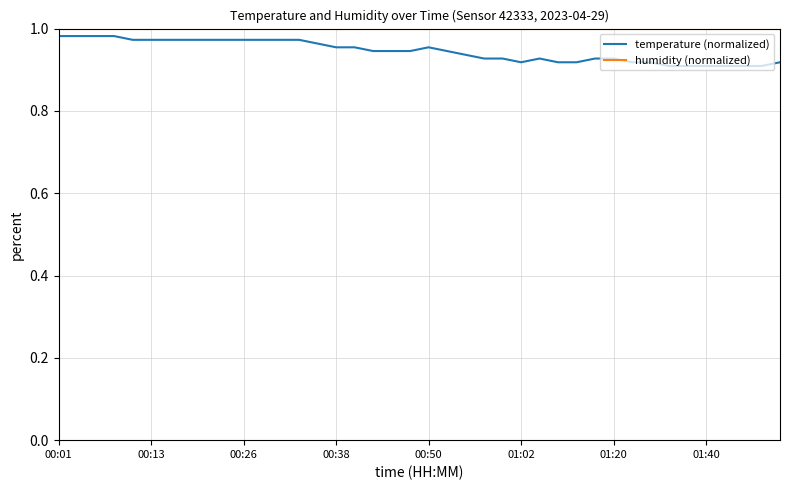

What are all the series names shown in the legend?

temperature (normalized), humidity (normalized)